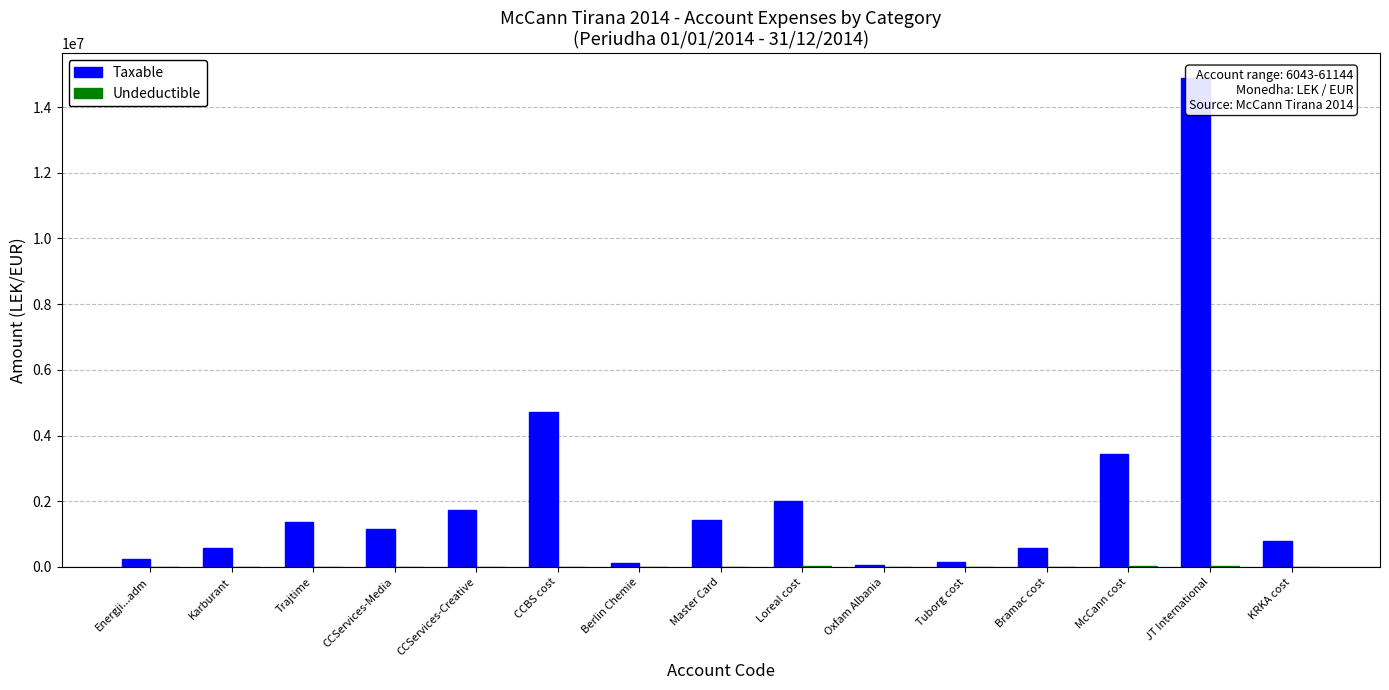

The Undeductible series shows 3920.0 at CCBS cost. True or false?

True